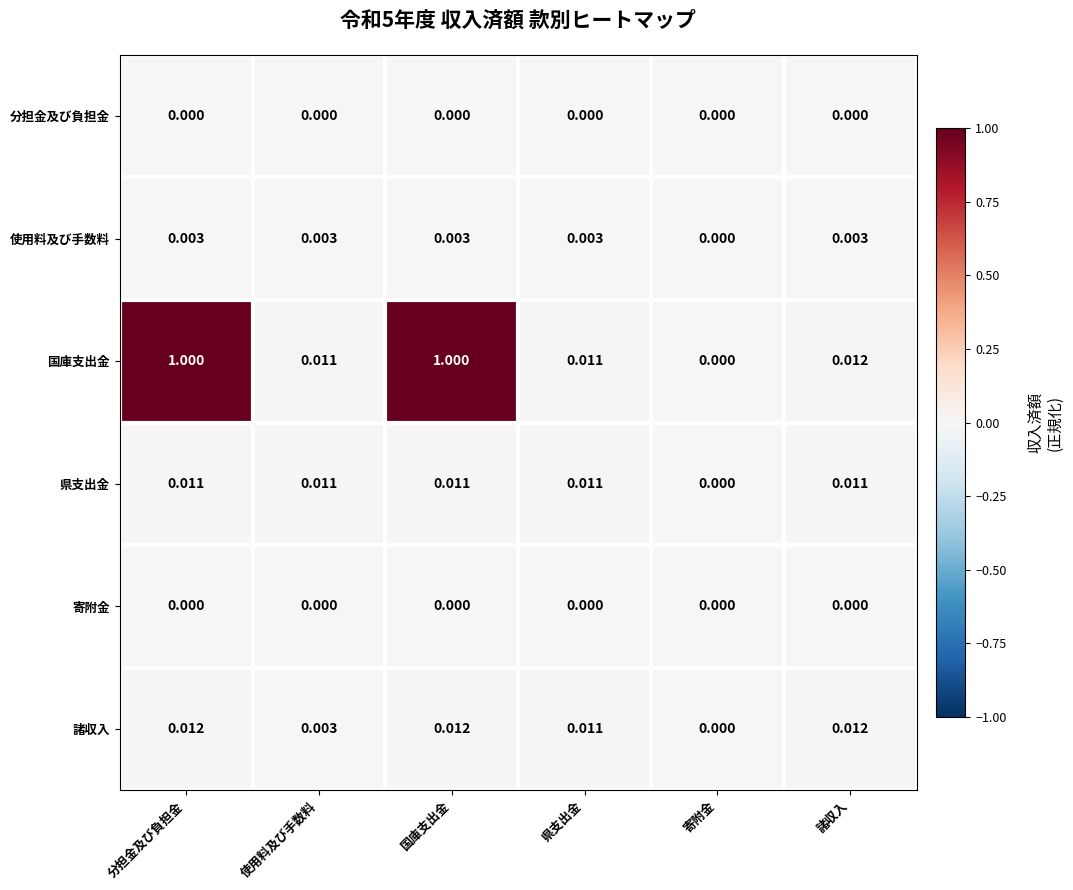

Is the value of 県支出金 at 国庫支出金 greater than the value of 分担金及び負担金 at 使用料及び手数料?

Yes